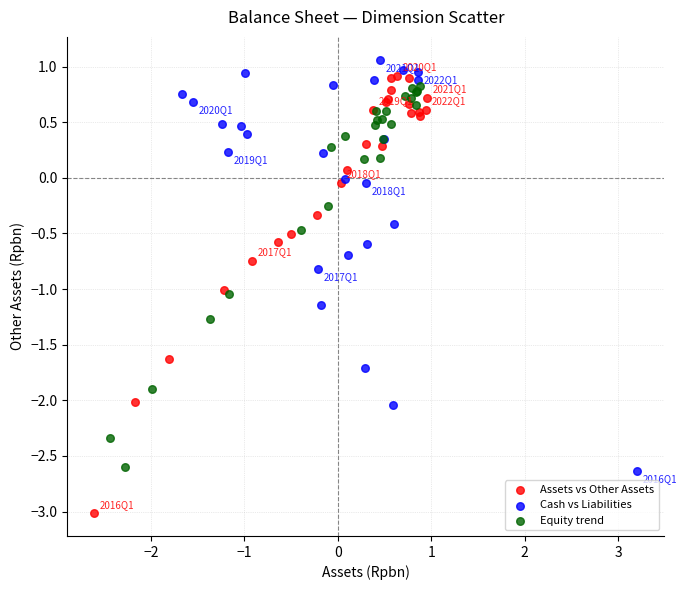

Which series has the widest spread of Y values?

Assets vs Other Assets